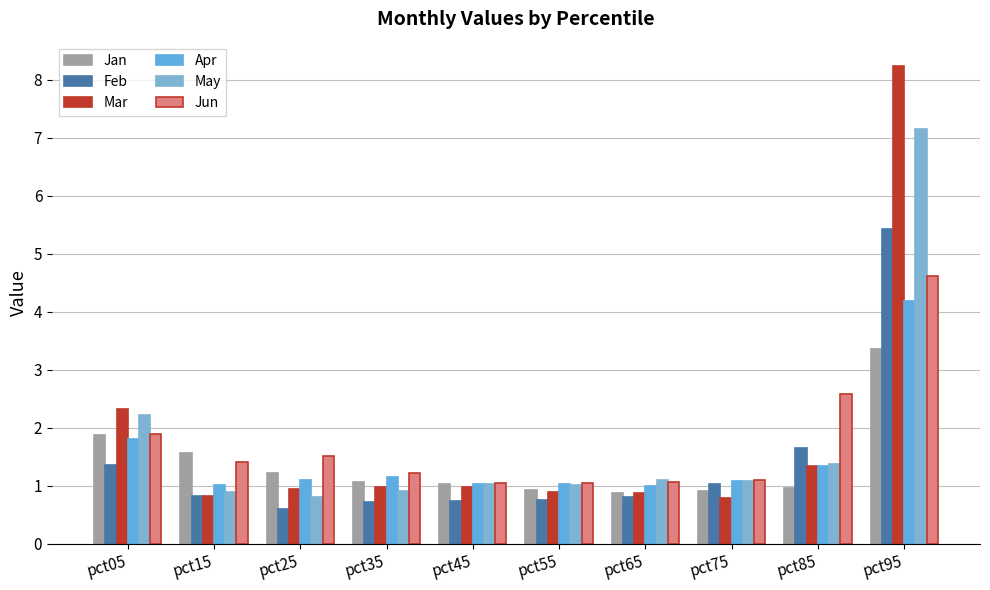

How many bars are there in each group?

6